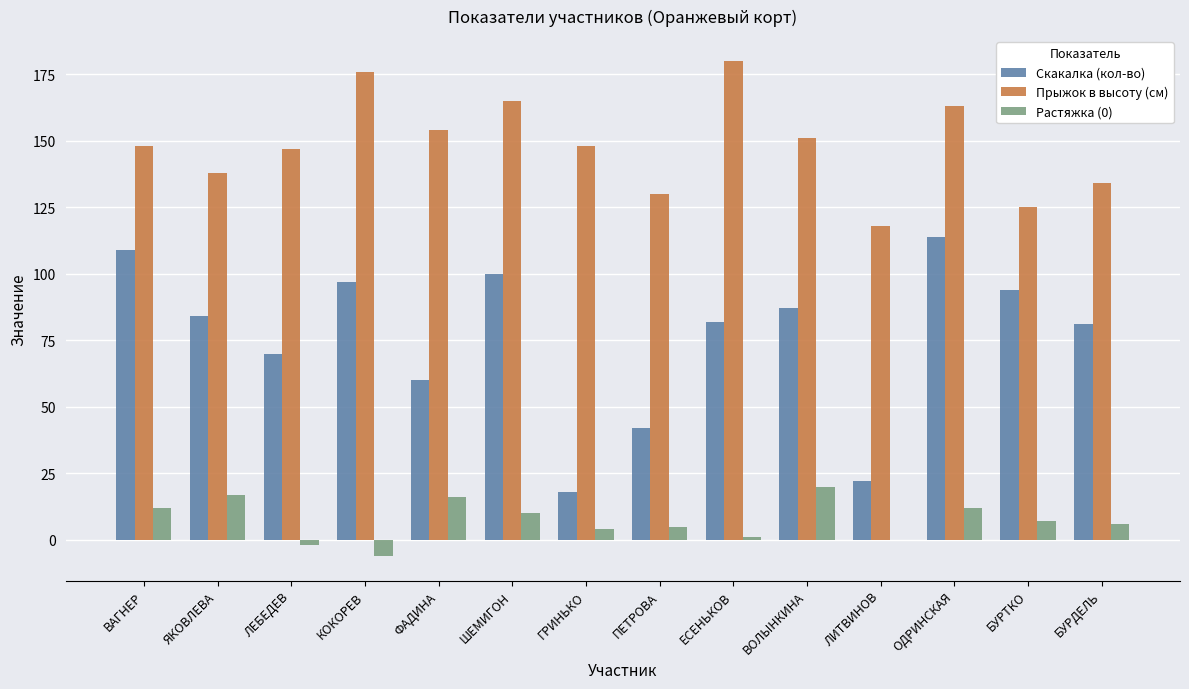

What is the maximum value for Скакалка (кол-во)?

114